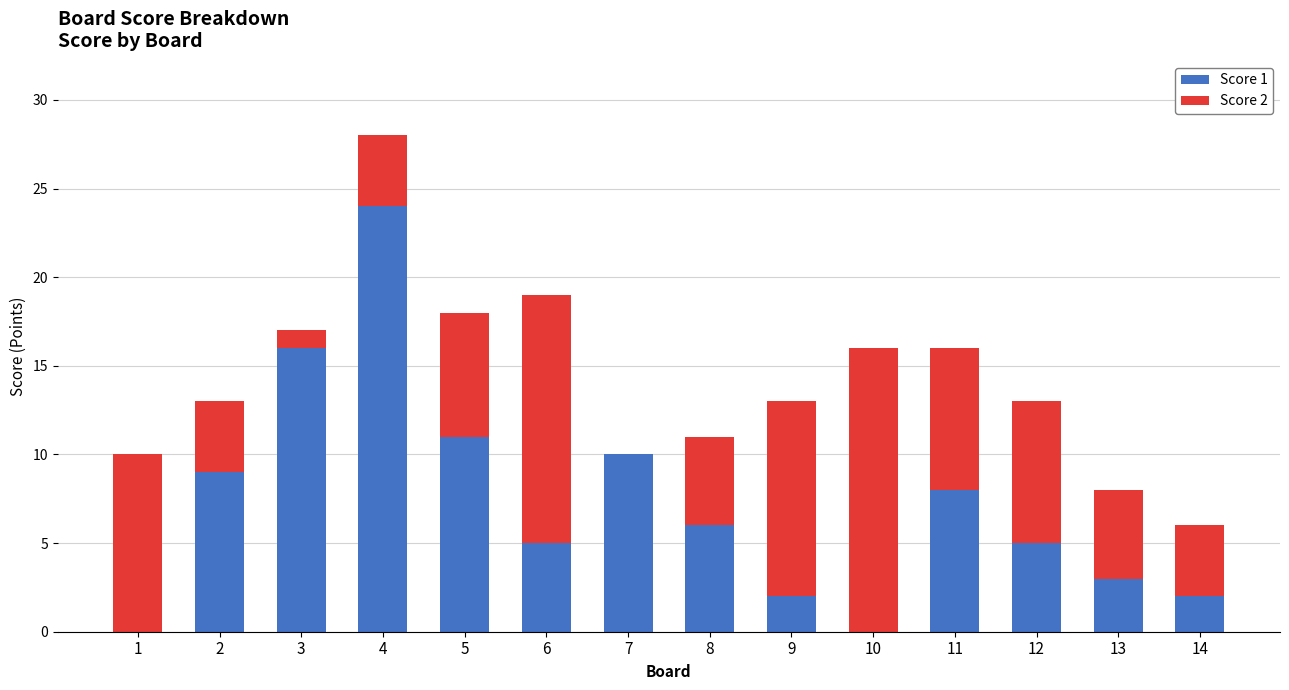

True or false: Score 1 has a value of 24 at 4.

True